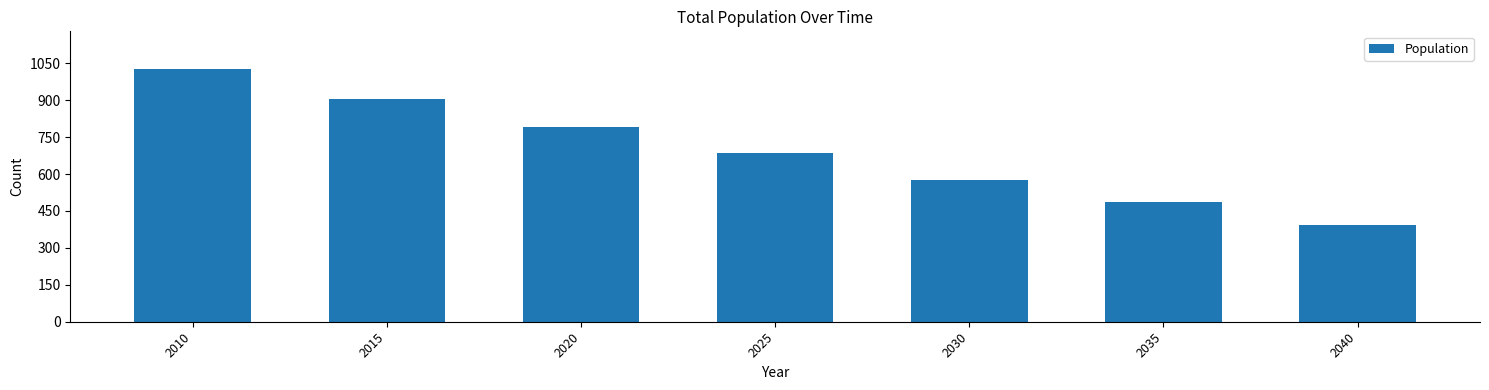

Reading left to right, list all the values displayed in this chart.

2010=1026	2015=905	2020=791	2025=684	2030=576	2035=486	2040=395